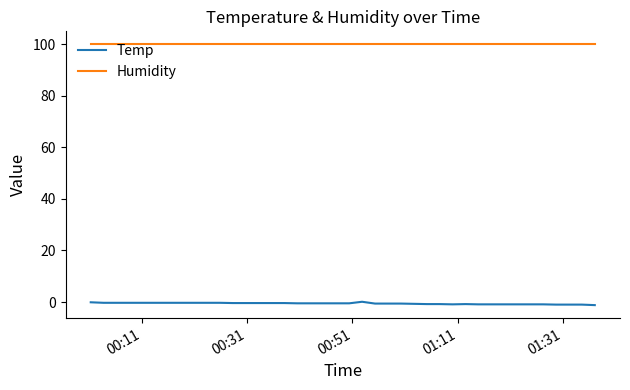

Which series has the largest range (max minus min)?

Temp